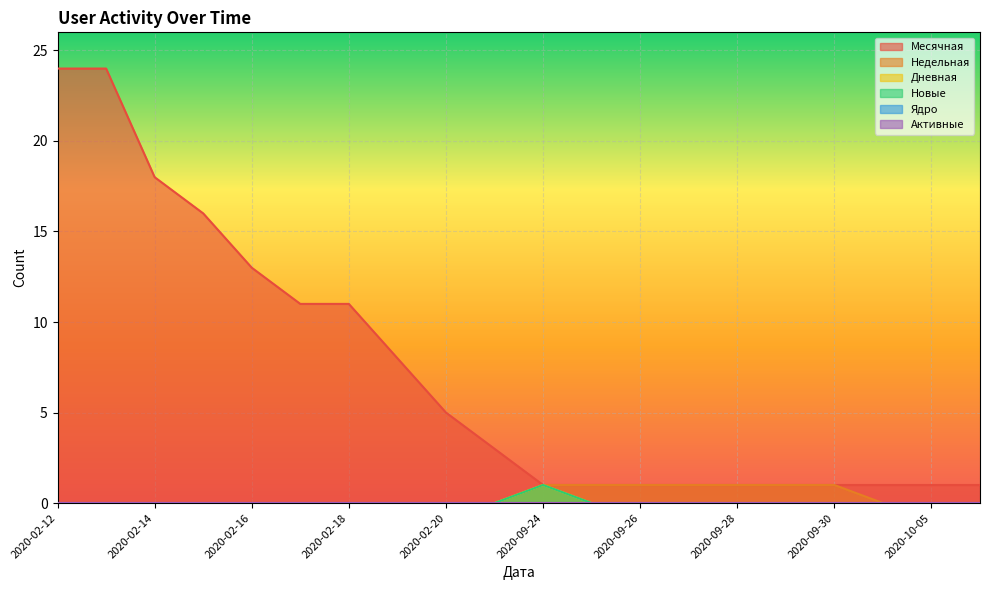

True or false: Месячная and Недельная cross at least once.

False